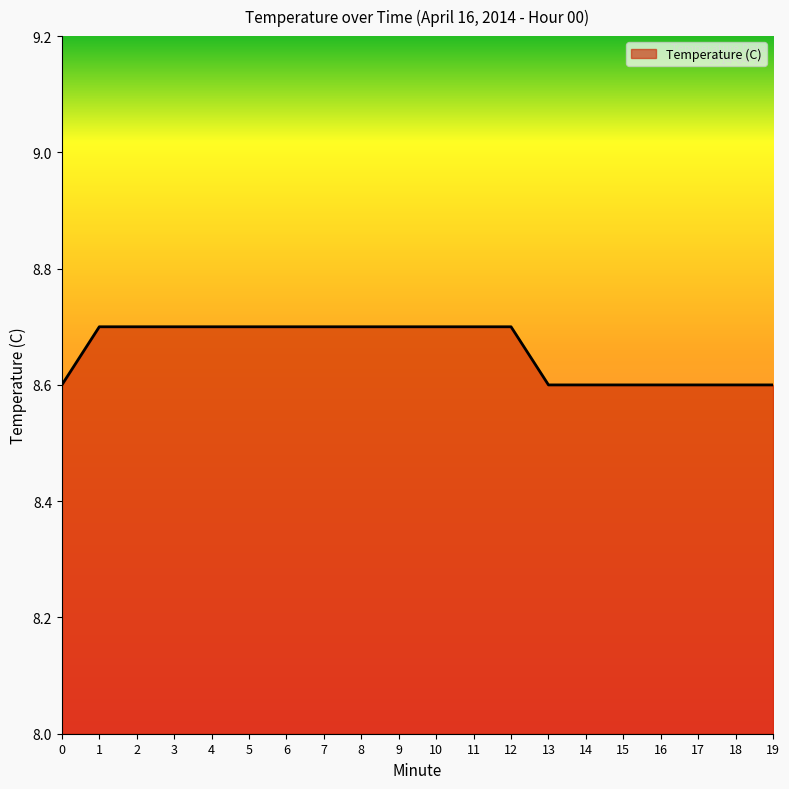

What is the ratio of the value at 15 to the value at 1?

1.0